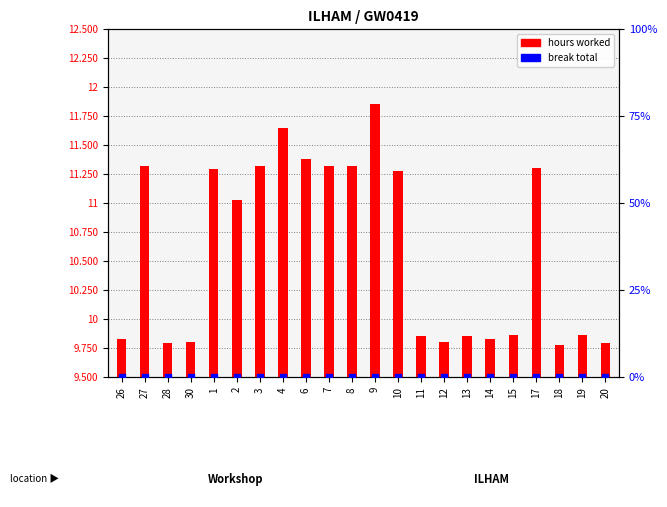

Which series has the largest total across all categories?

hours worked